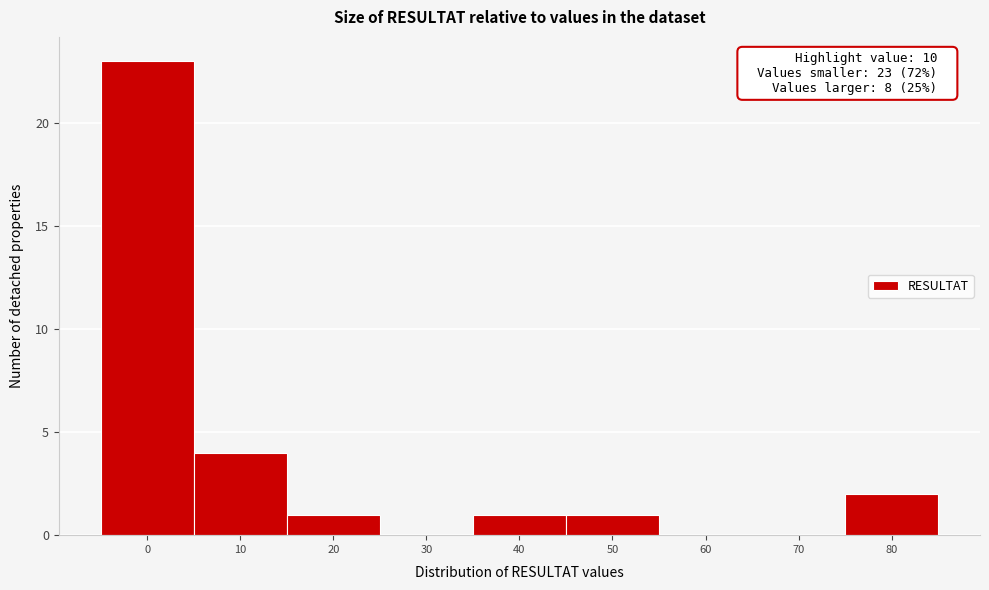

Reading right to left, list all the values displayed in this chart.

80=2	70=0	60=0	50=1	40=1	30=0	20=1	10=4	0=23